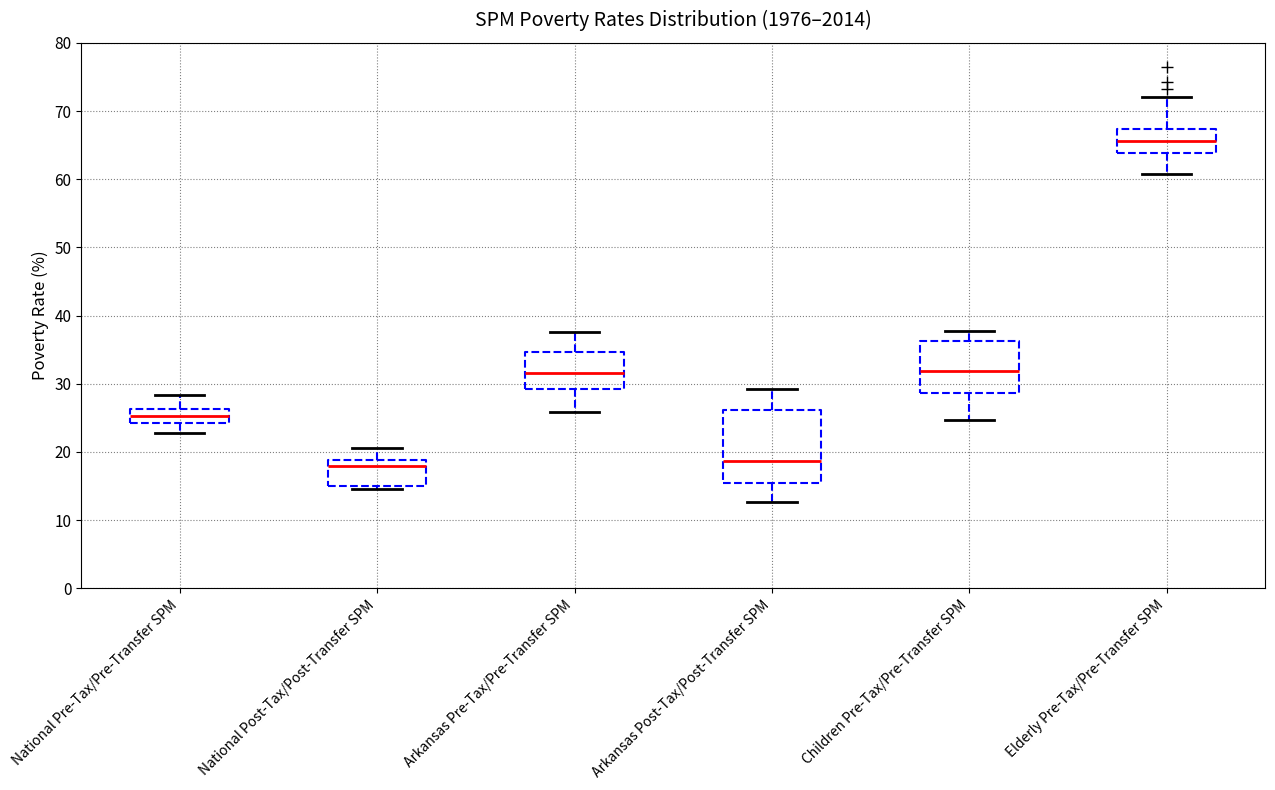

Which box is the tallest, from its lower edge to its upper edge?

Arkansas Post-Tax/Post-Transfer SPM